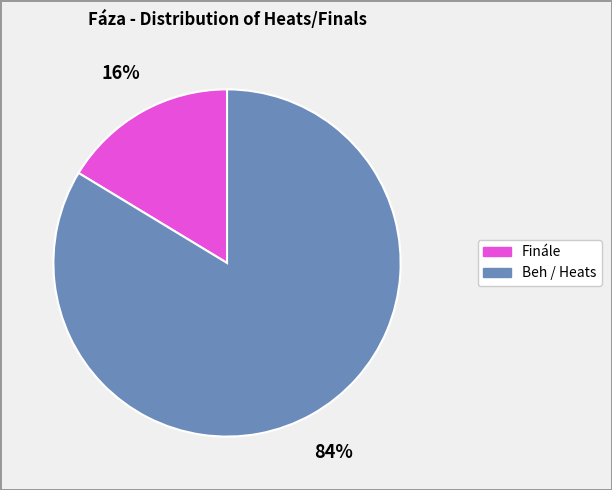

Does any single category account for the majority?

Yes